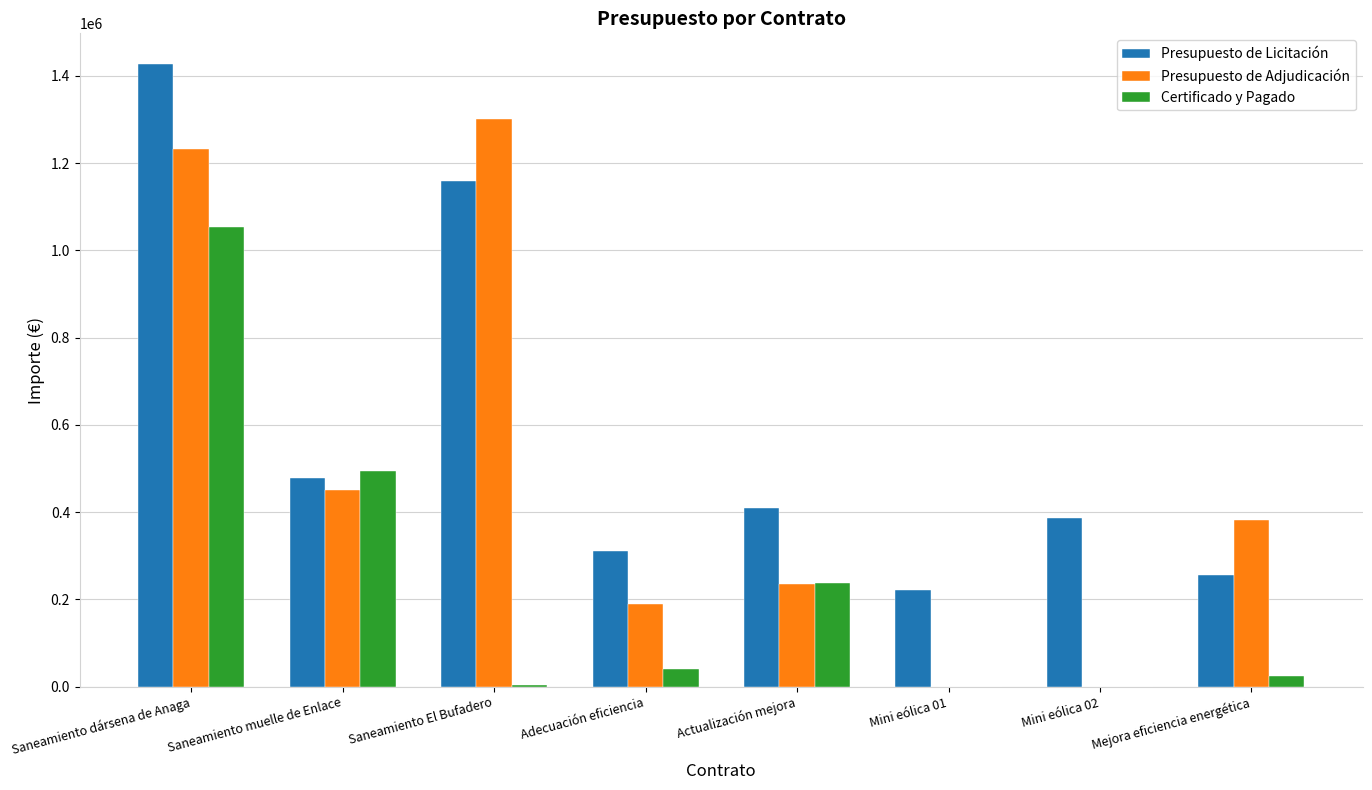

At which label is Certificado y Pagado closest to 526574?

Saneamiento muelle de Enlace